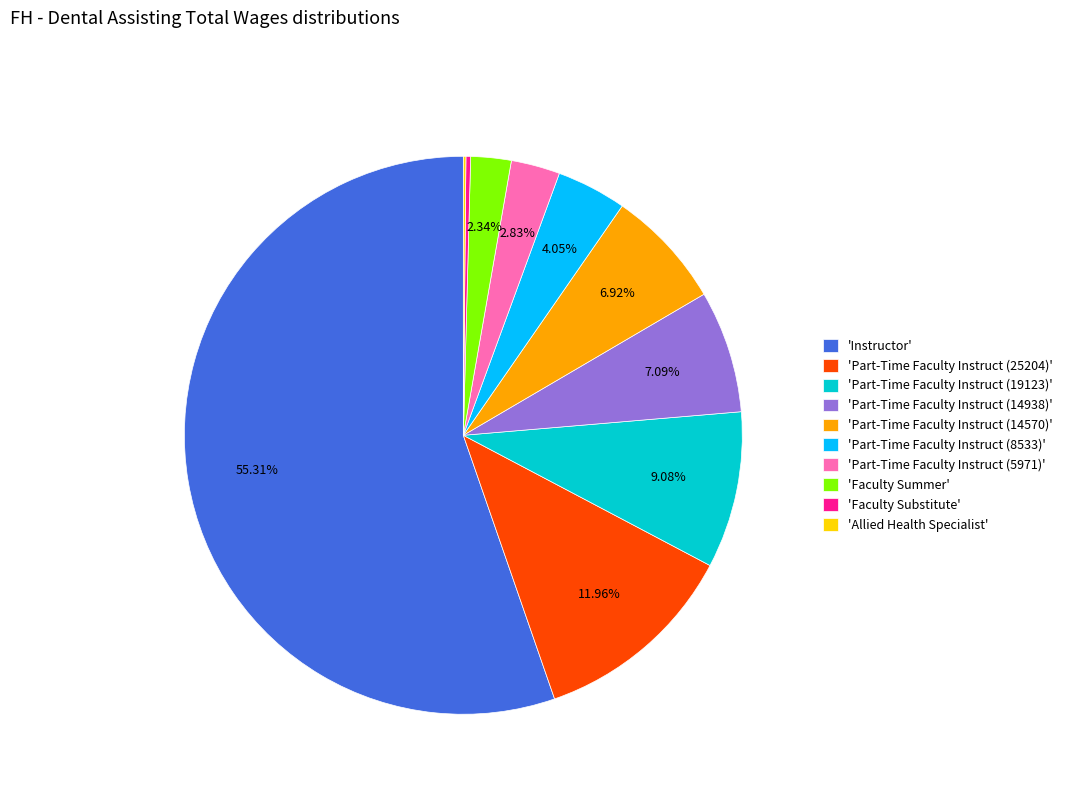

What is the largest slice in the pie chart?

'Instructor'